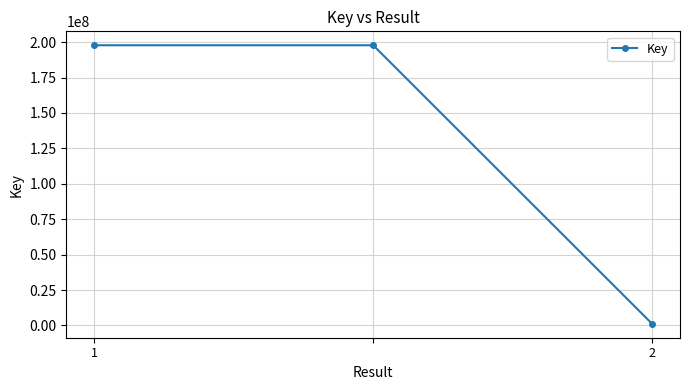

What is the value of the 3rd point from the left?

1149603